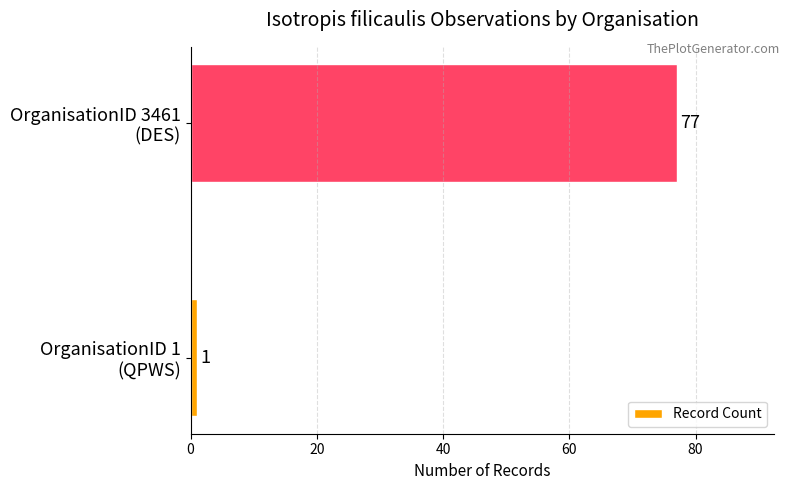

What is the average value?

39